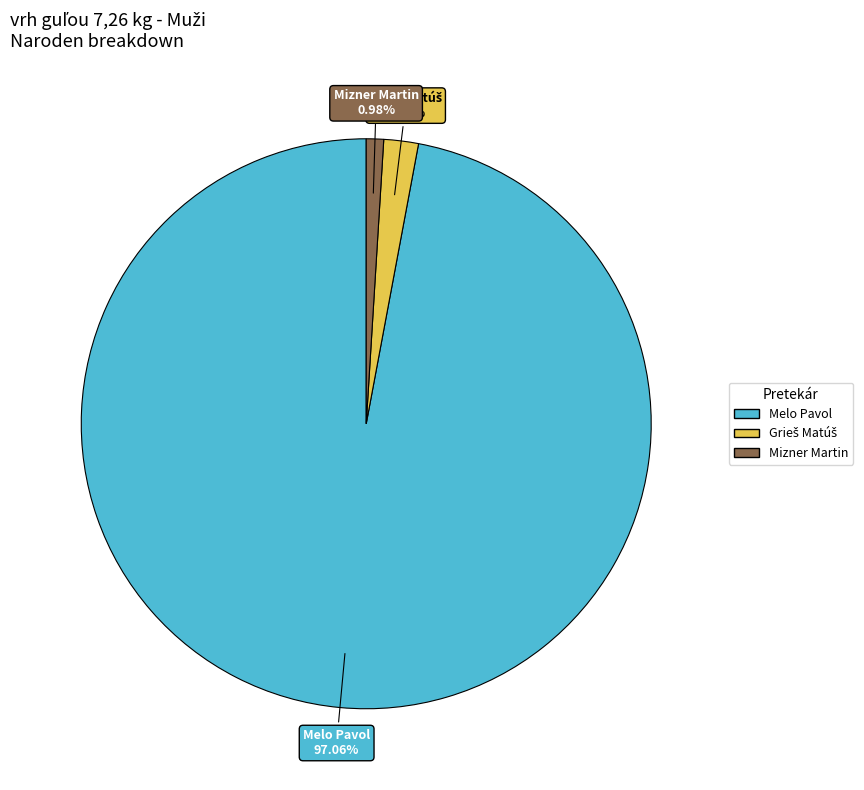

Count the number of slices in the pie.

3